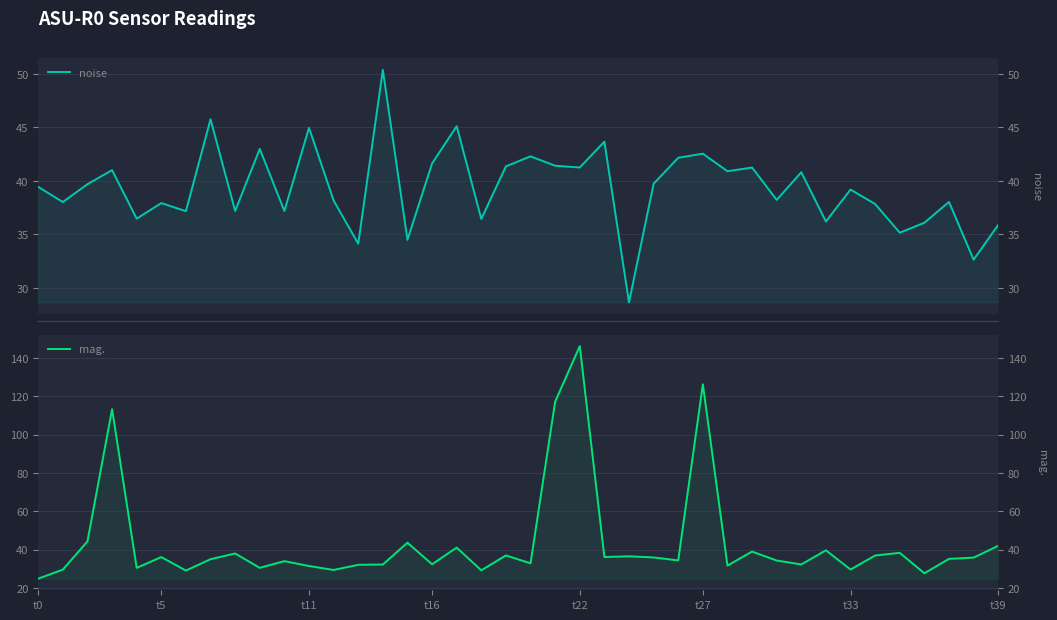

How many data points in mag. are above 35?

21